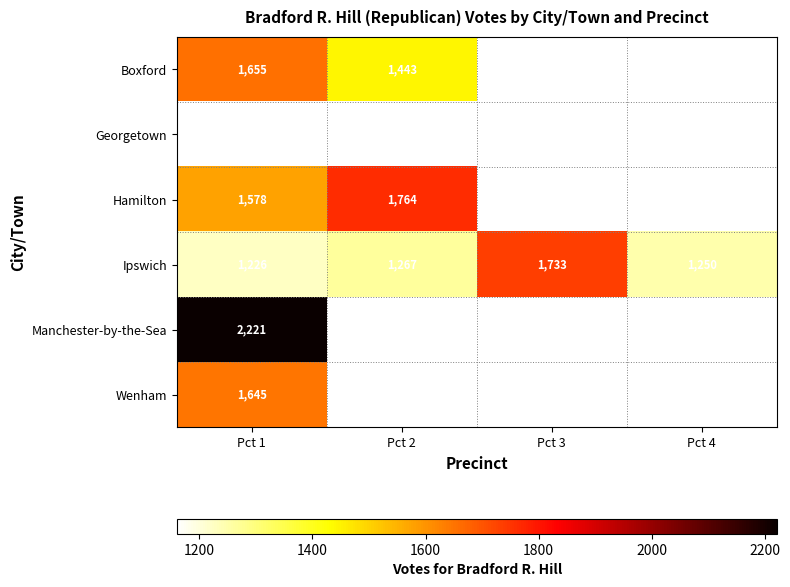

What is the approximate value of Ipswich at Pct 4?

1250